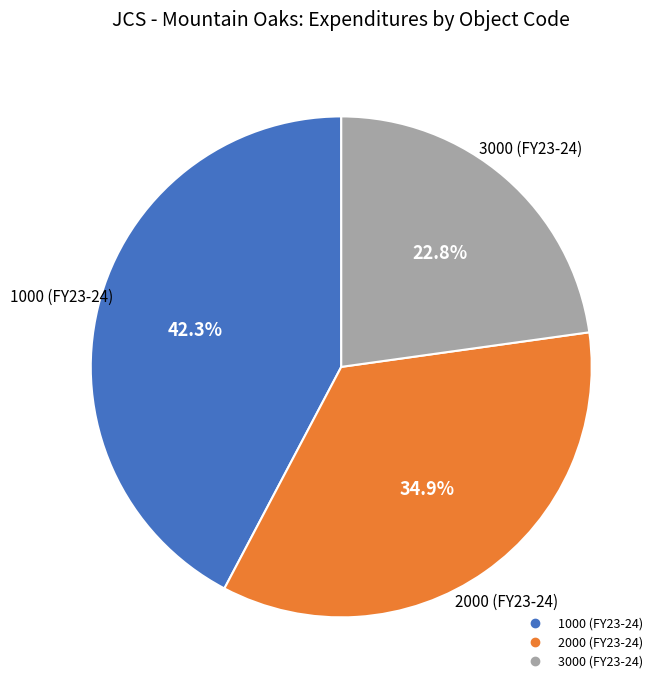

Does any single category account for the majority?

No